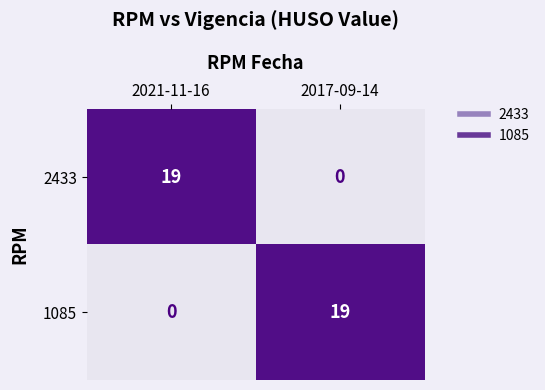

What is the difference between the highest and lowest values at 2017-09-14?

19